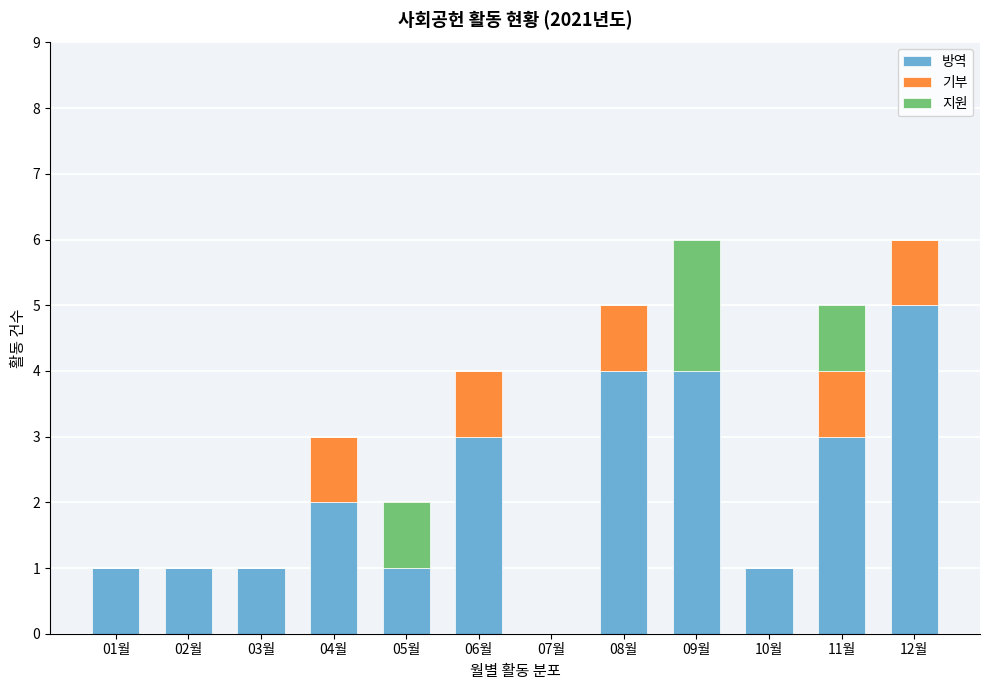

Is it true that 방역 equals 2 at 03월?

False